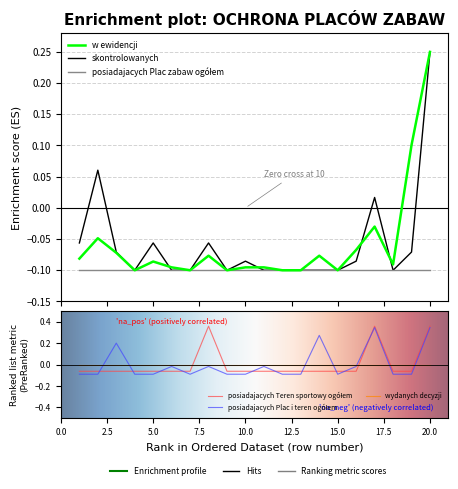

Rank the categories by posiadajacych Plac i teren ogółem value from lowest to highest.

1, 2, 4, 5, 7, 9, 10, 12, 13, 15, 18, 19, 6, 8, 11, 16, 3, 14, 17, 20